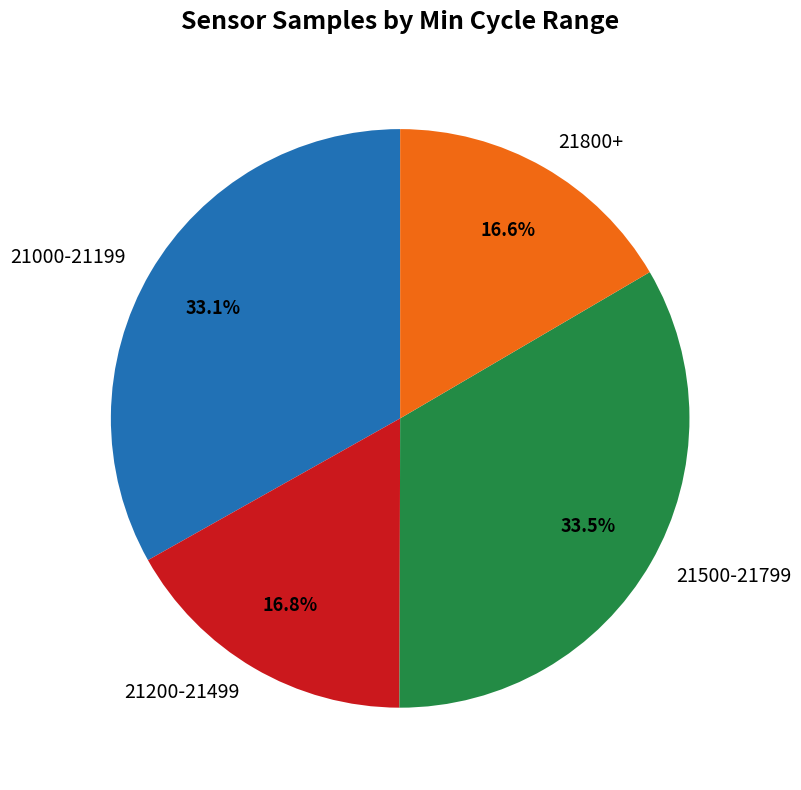

What percentage do 21200-21499 and 21800+ together represent?

33.4%